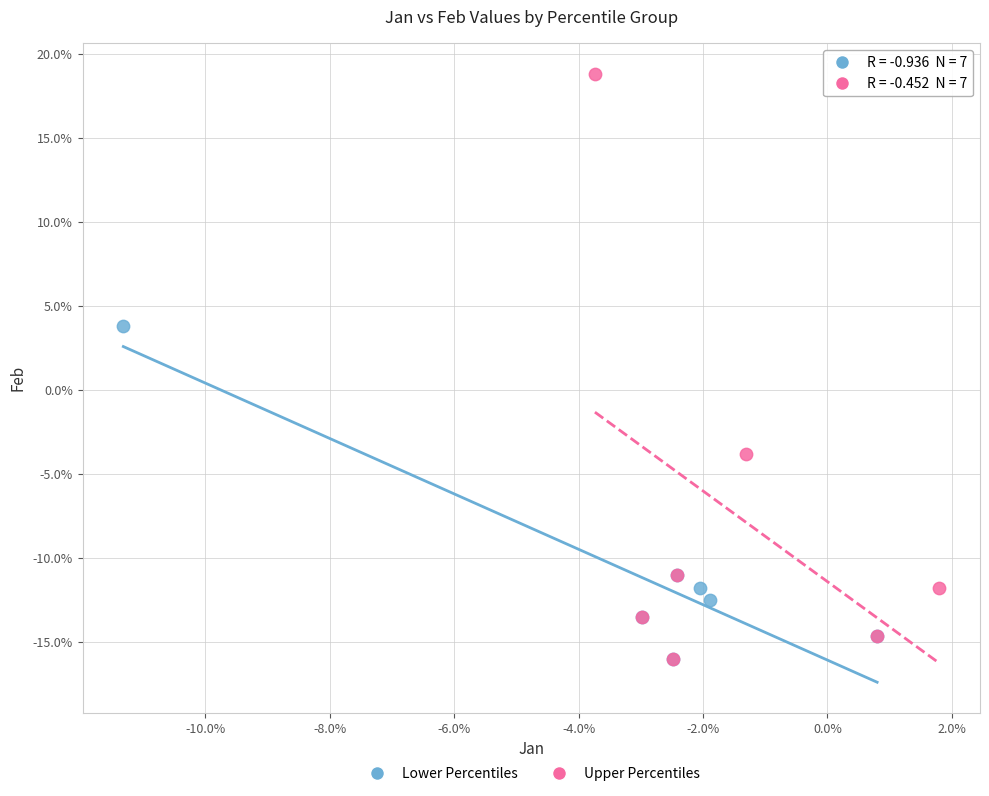

What are all the series names shown in the legend?

Lower Percentiles, Upper Percentiles